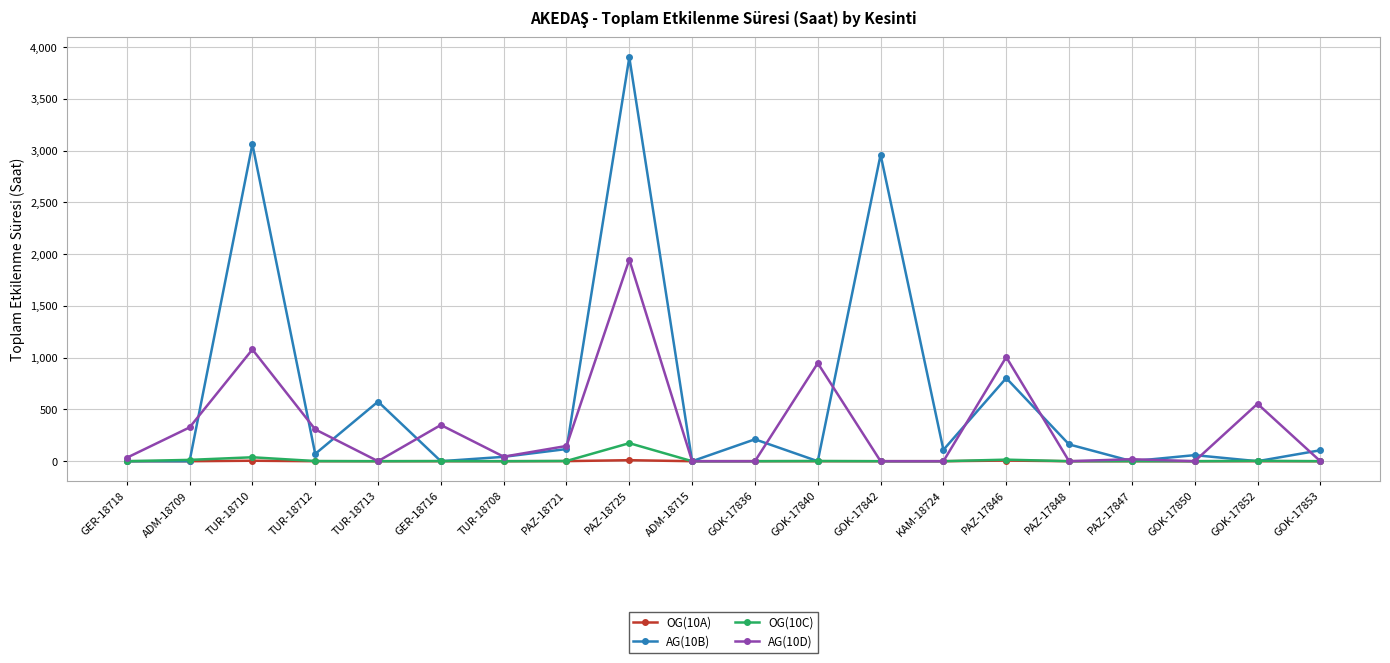

How many values in the AG(10B) series are below 105?

10